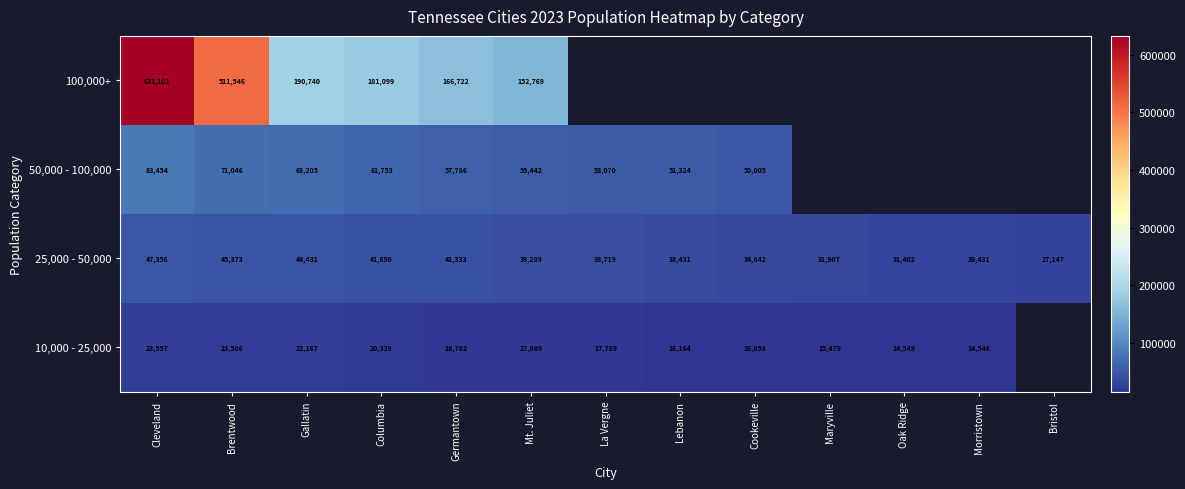

True or false: 10,000 - 25,000 has a value of 36344 at Columbia.

False